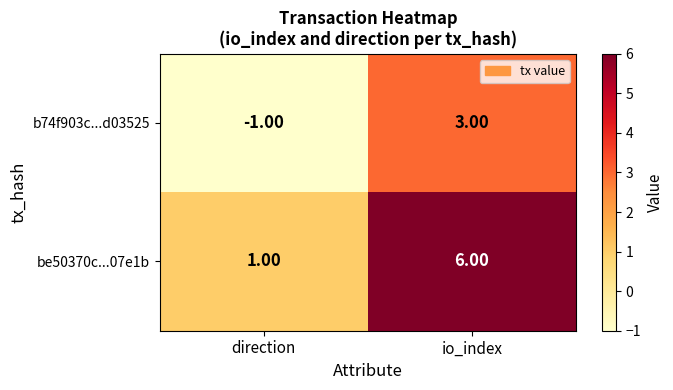

How many values in b74f903c...d03525 are above zero?

1